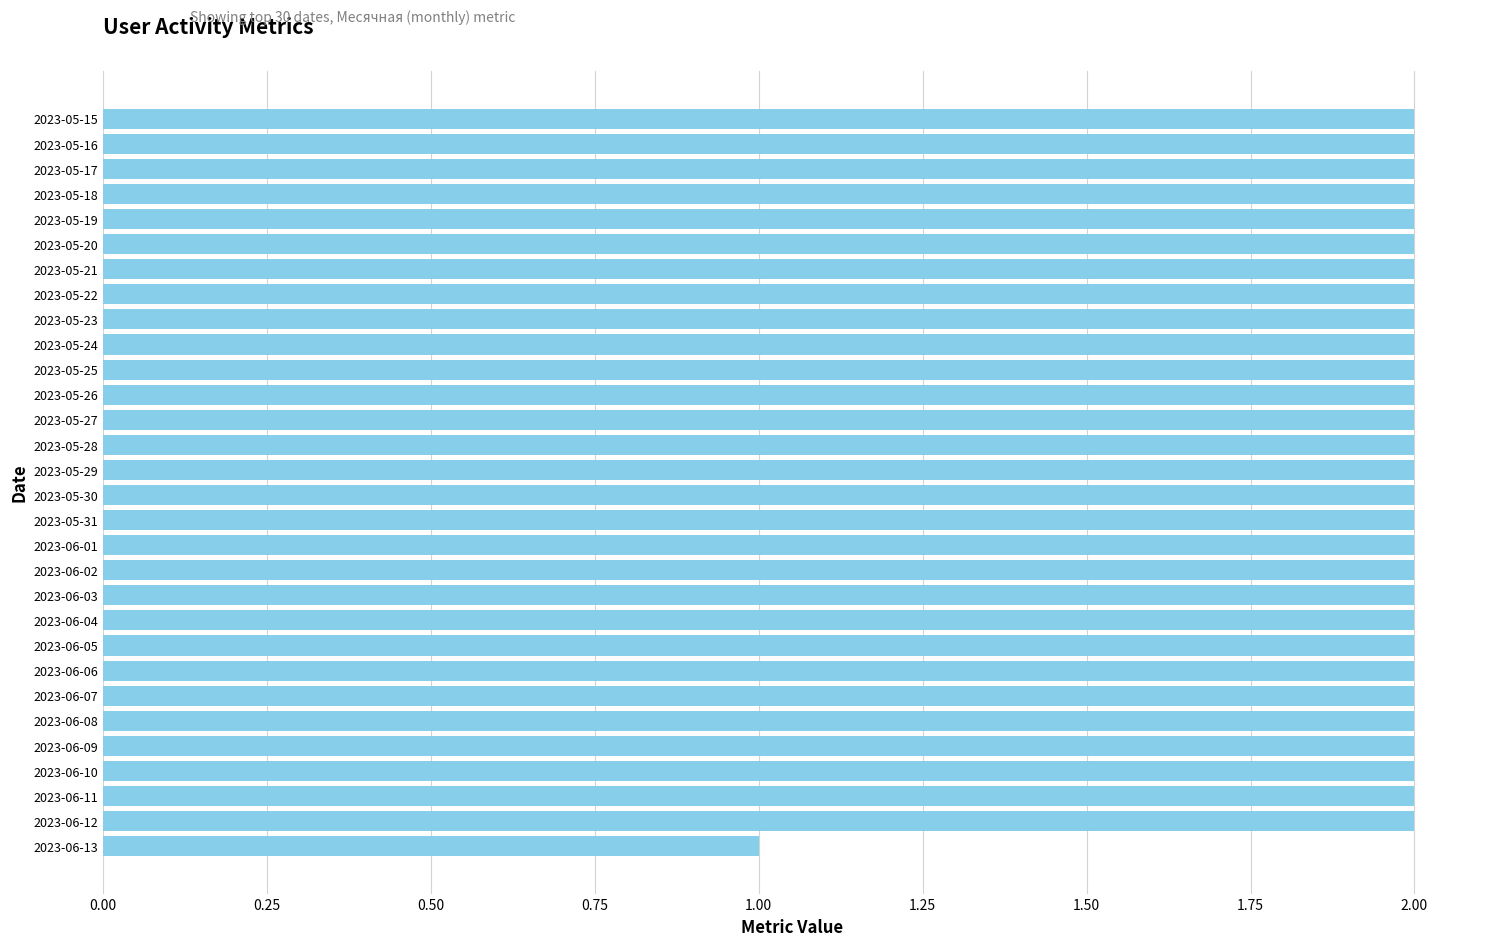

The chart shows a value of 0 at 2023-06-07. True or false?

False